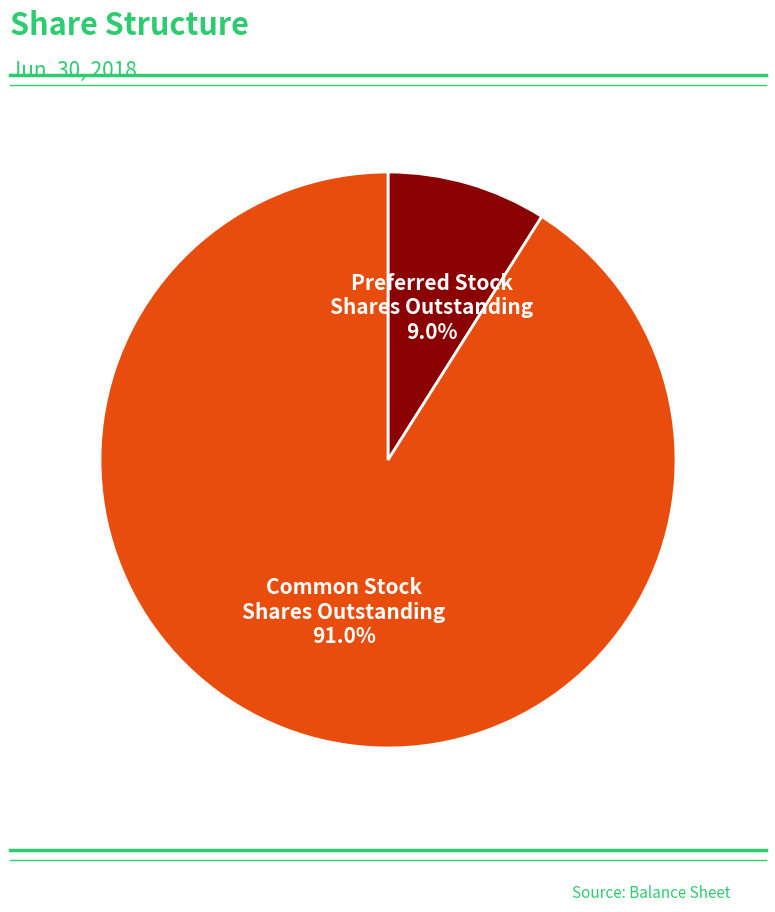

Count the number of slices in the pie.

2